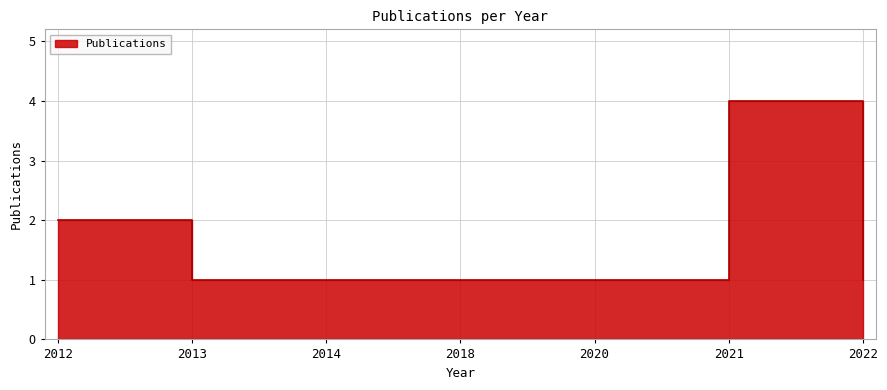

Is it true that the value at 2013 is 1?

True